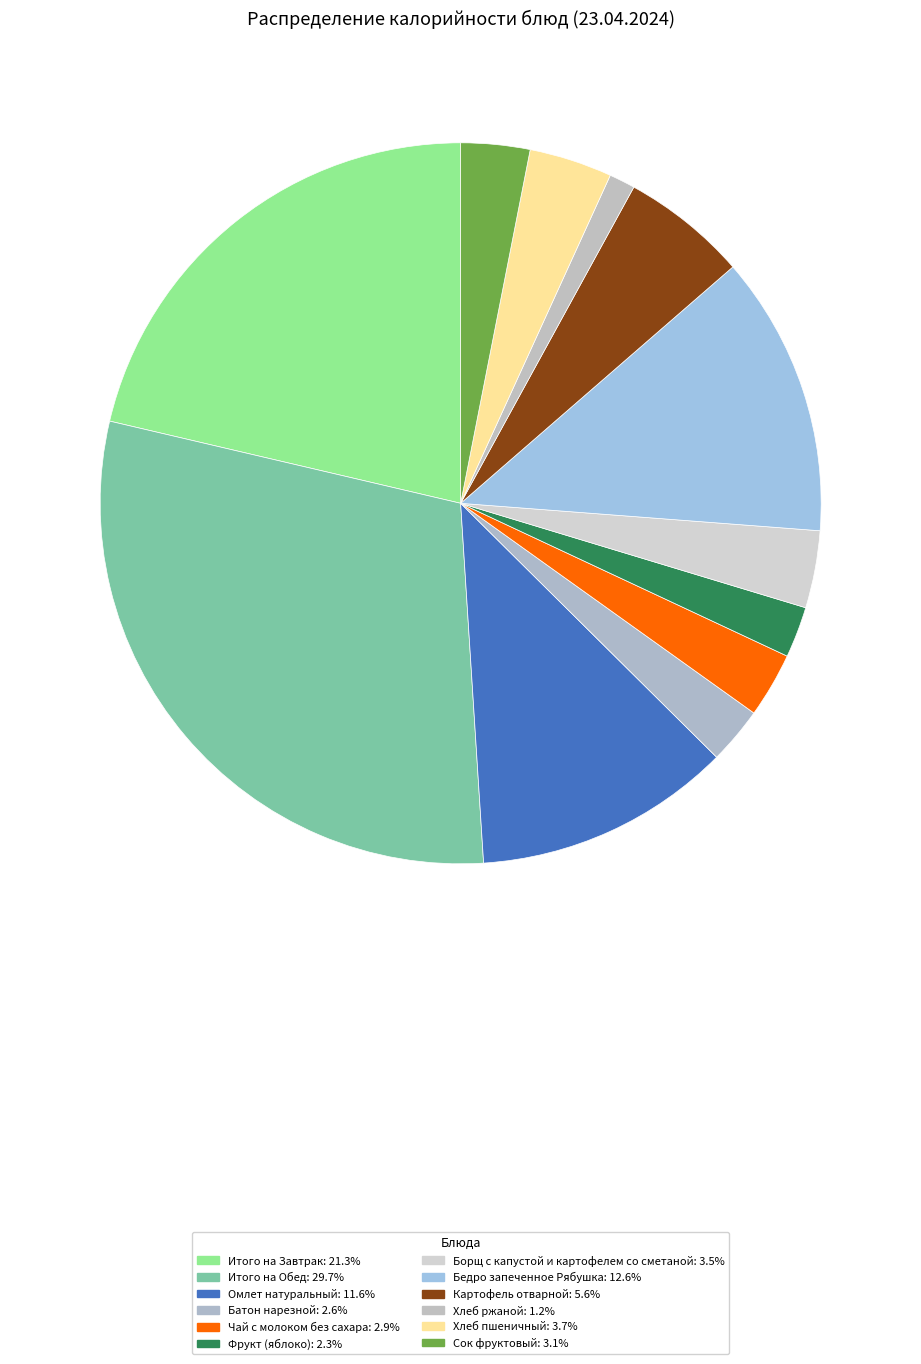

To the nearest percent, what is the combined percentage of Итого на Обед and Хлеб ржаной?

31%